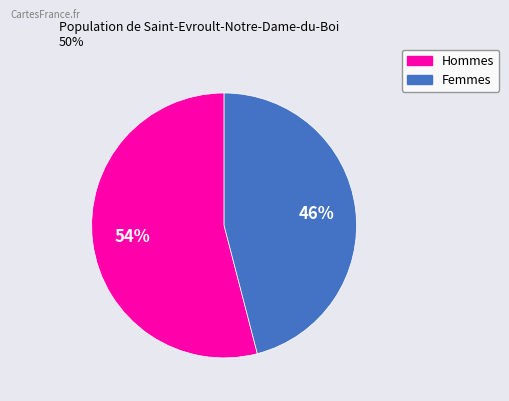

Does any single category account for the majority?

Yes